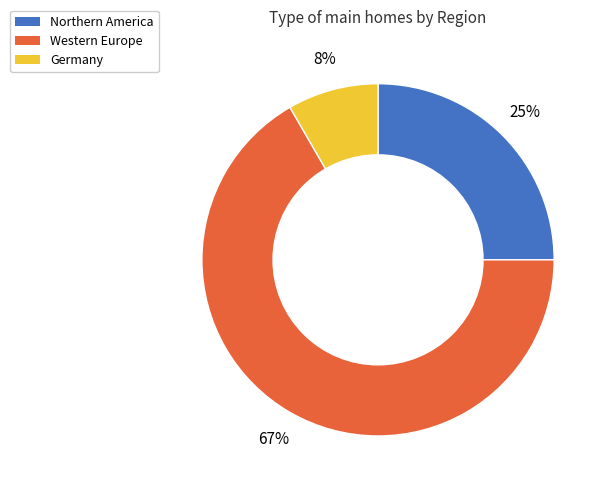

How many segments does this pie chart have?

3